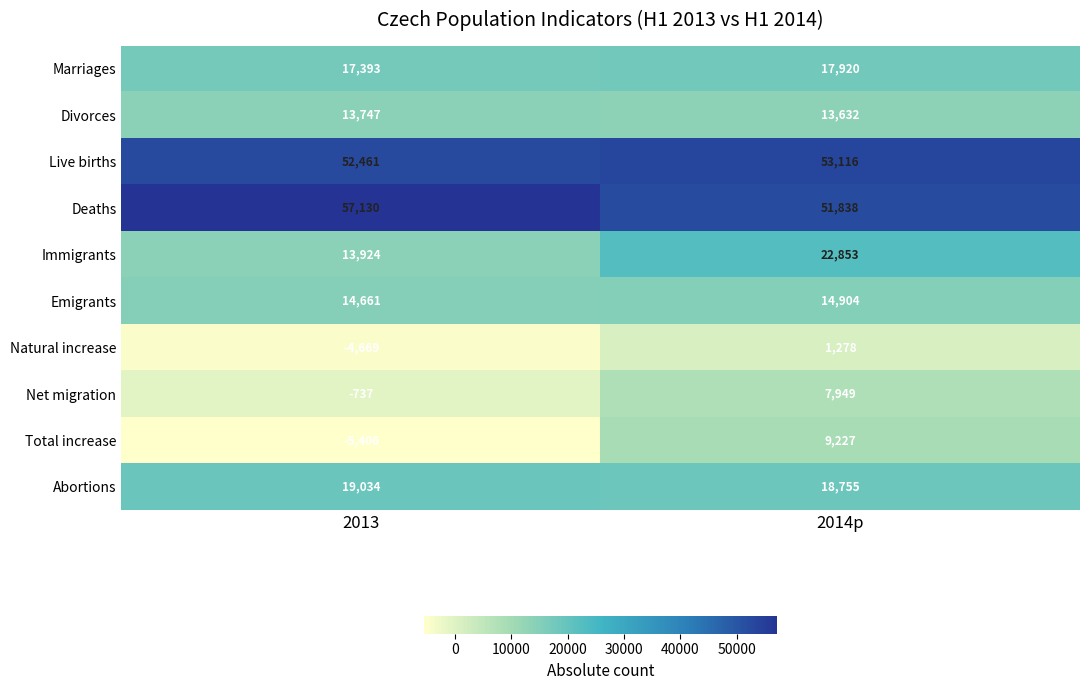

Which series has the largest total across all categories?

Deaths